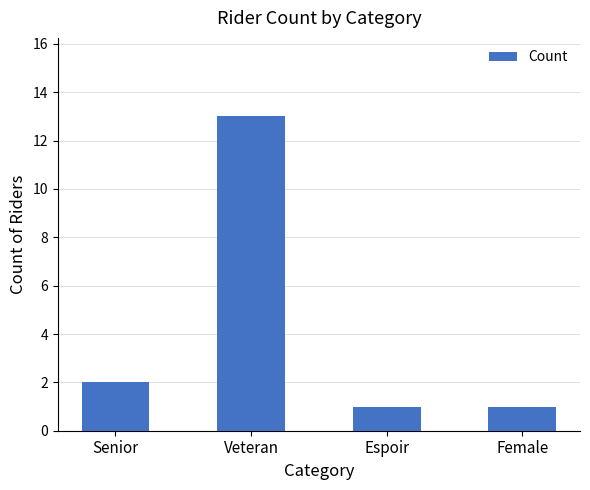

At which label is the value closest to 7?

Senior